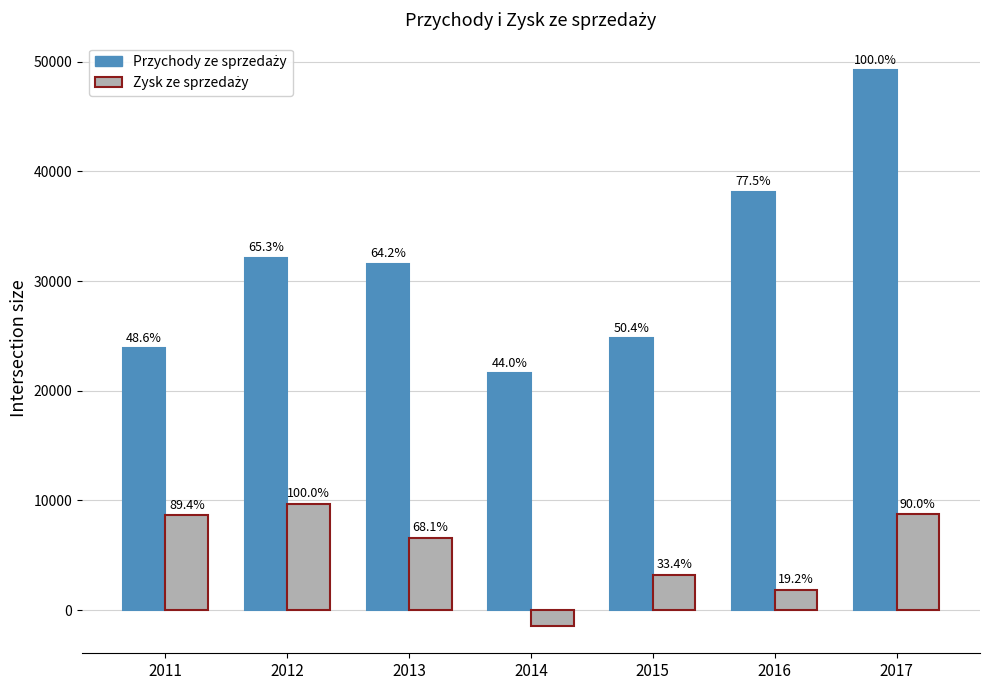

Reading left to right, transcribe all the data shown in this chart.

Przychody ze sprzedaży: 2011=23908	2012=32124	2013=31573	2014=21632	2015=24793	2016=38155	2017=49201
Zysk ze sprzedaży: 2011=8690	2012=9716	2013=6619	2014=-1398	2015=3248	2016=1865	2017=8746